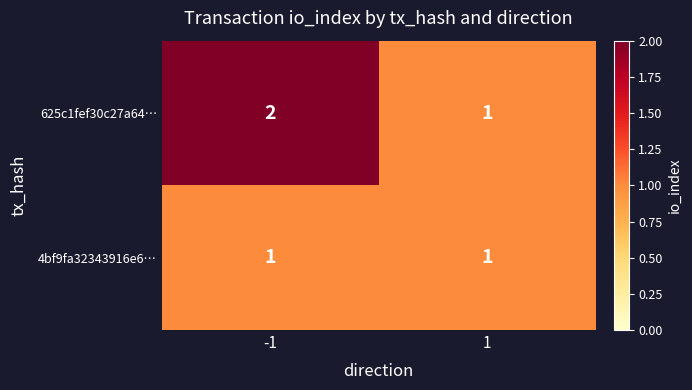

List the series in order of their peak value, highest first.

625c1fef30c27a64…, 4bf9fa32343916e6…